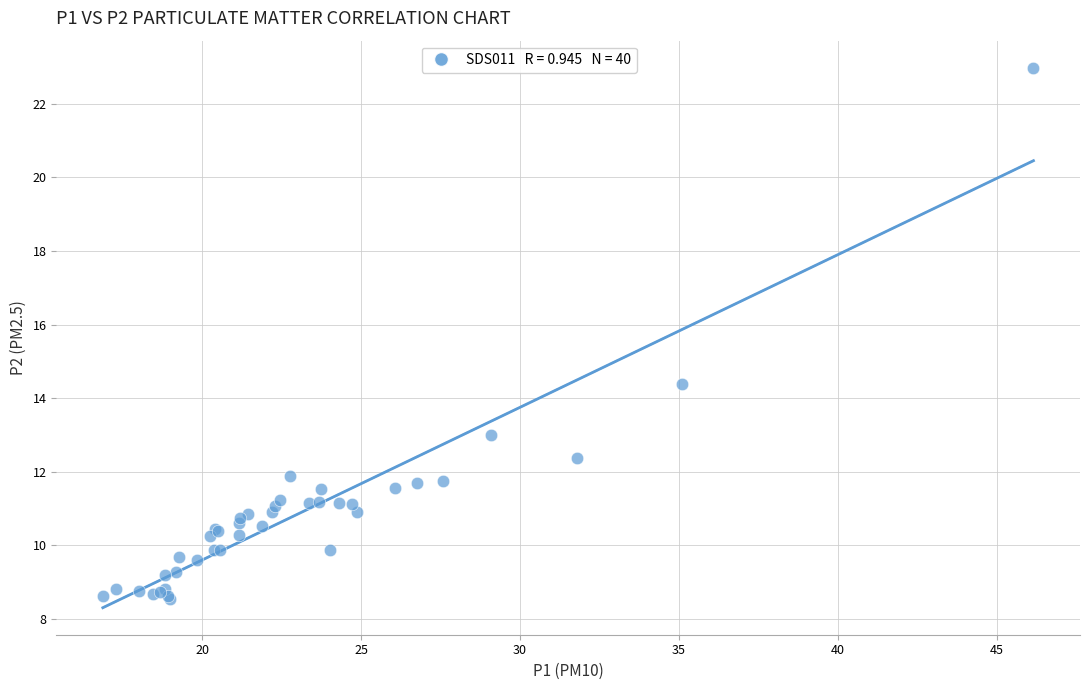

What Y value in the scatter plot is closest to 15?

14.4